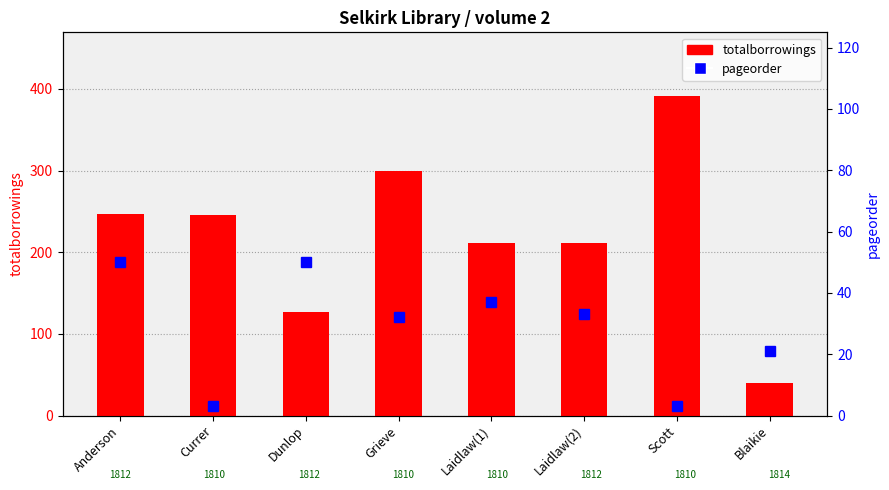

What is the sum of all pageorder values?

229